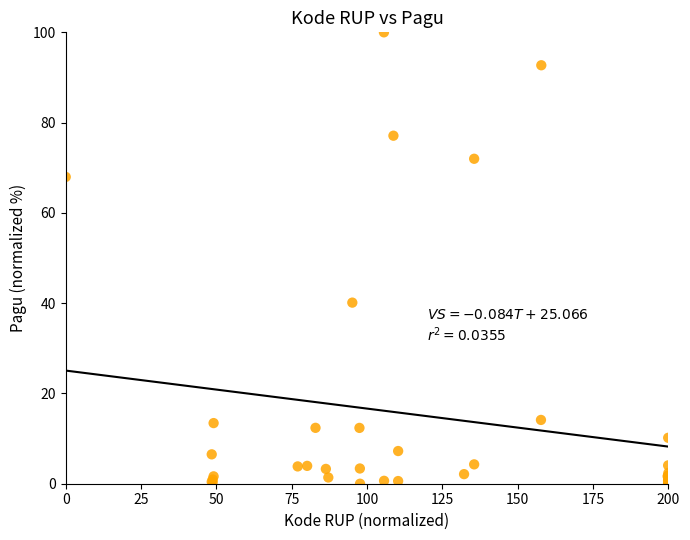

What Y value in the scatter plot is closest to 50?

40.1